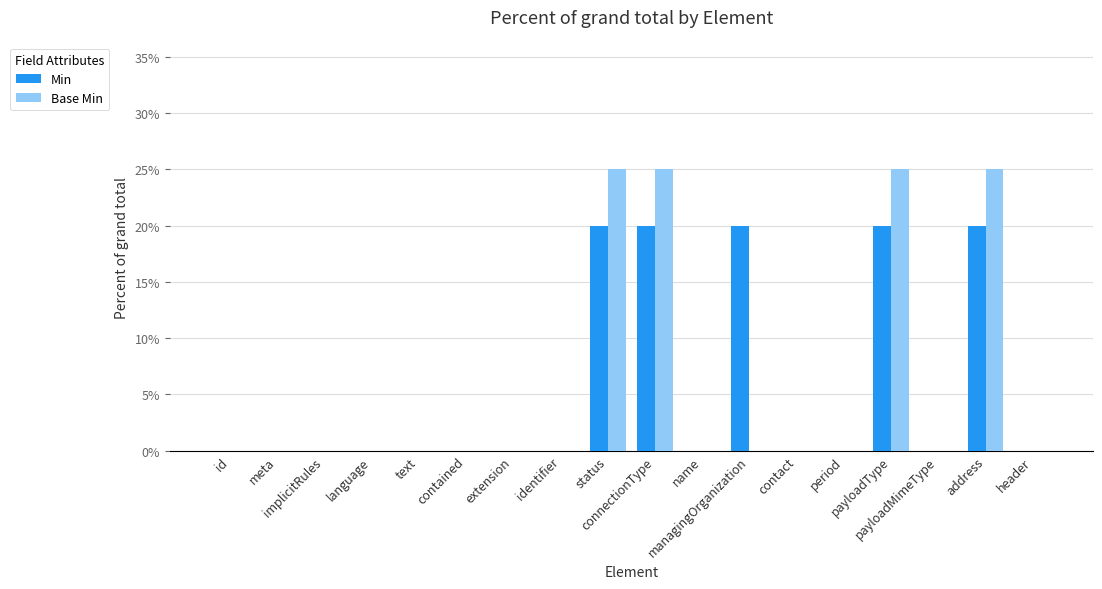

What is the sum of all Base Min values?

100